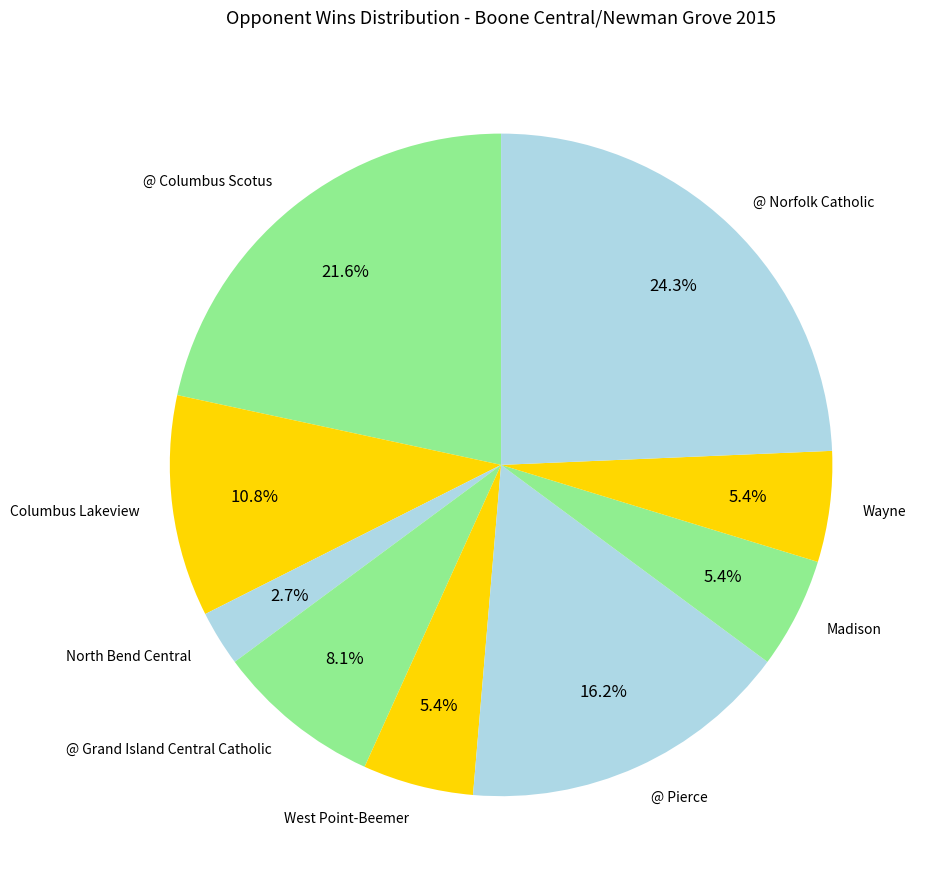

Combined, do Columbus Lakeview and @ Pierce account for over 50%?

No